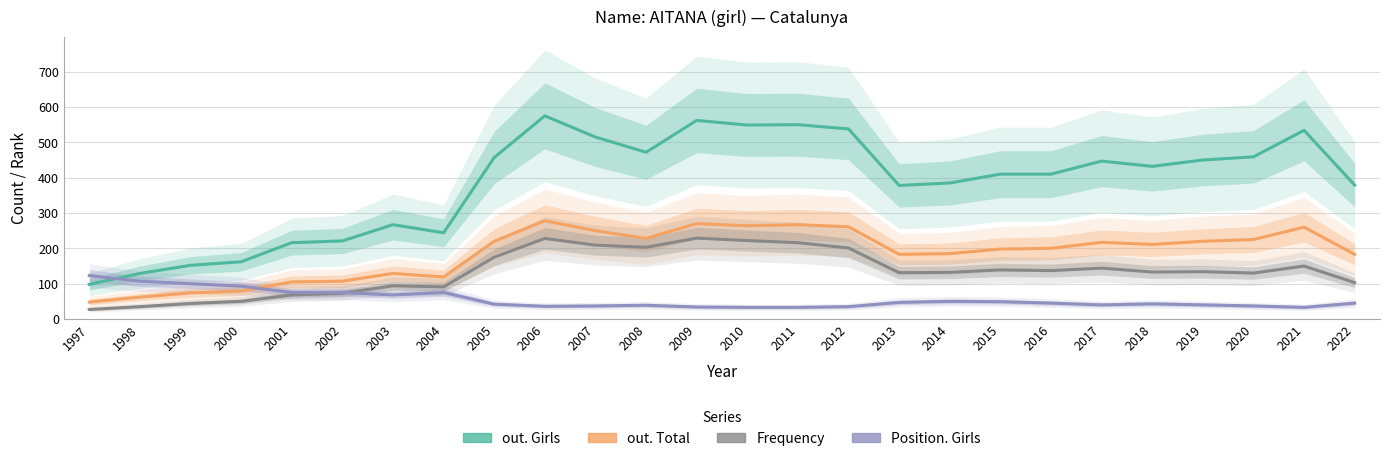

List the series in order of their overall mean, lowest first.

Position. Girls, Frequency, out. Total, out. Girls